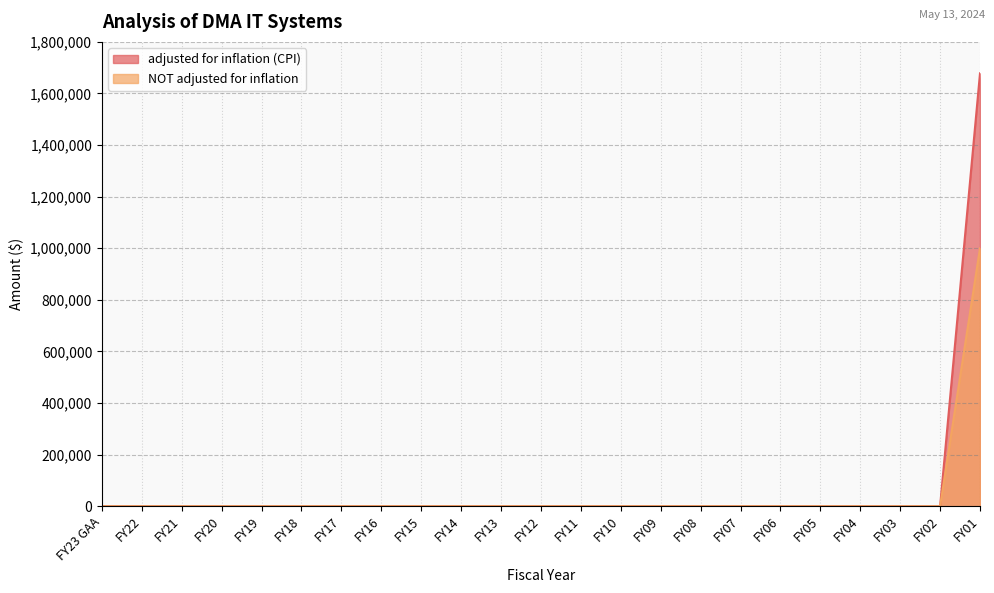

True or false: adjusted for inflation (CPI) has a value of 0 at FY14.

True